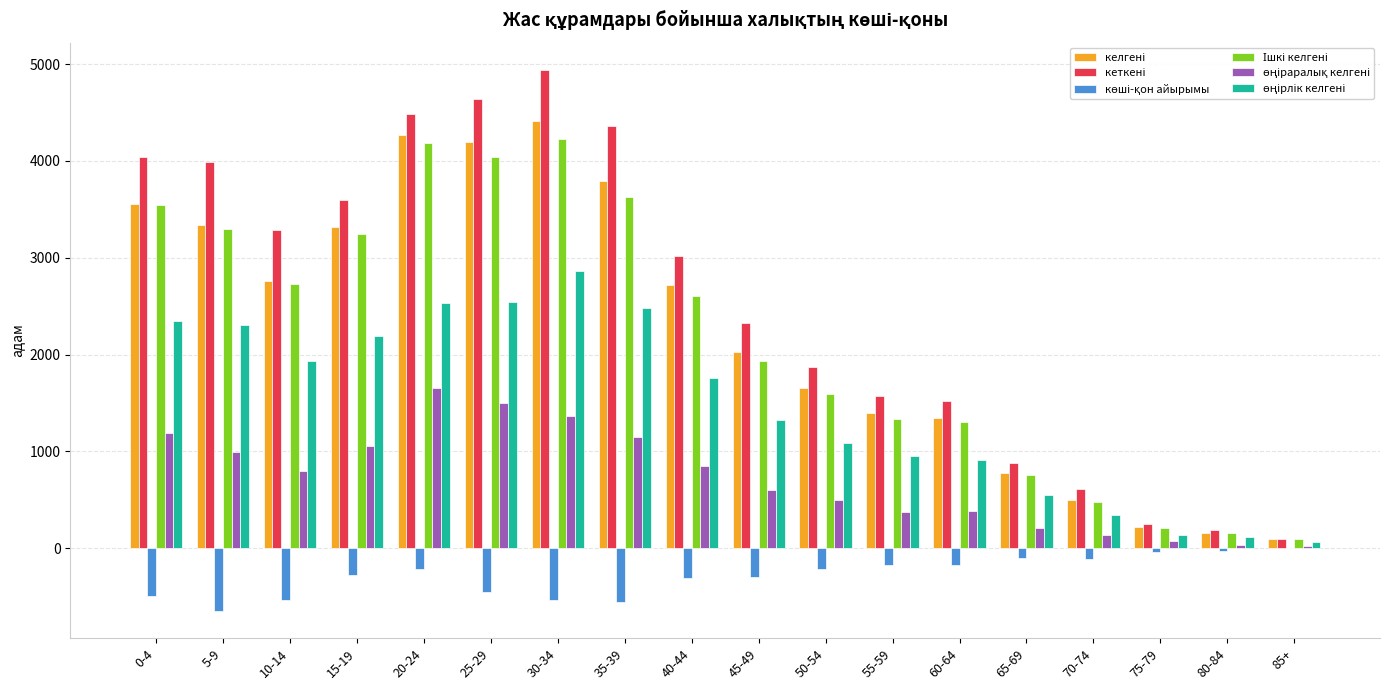

What is the maximum value shown in the chart?

4941